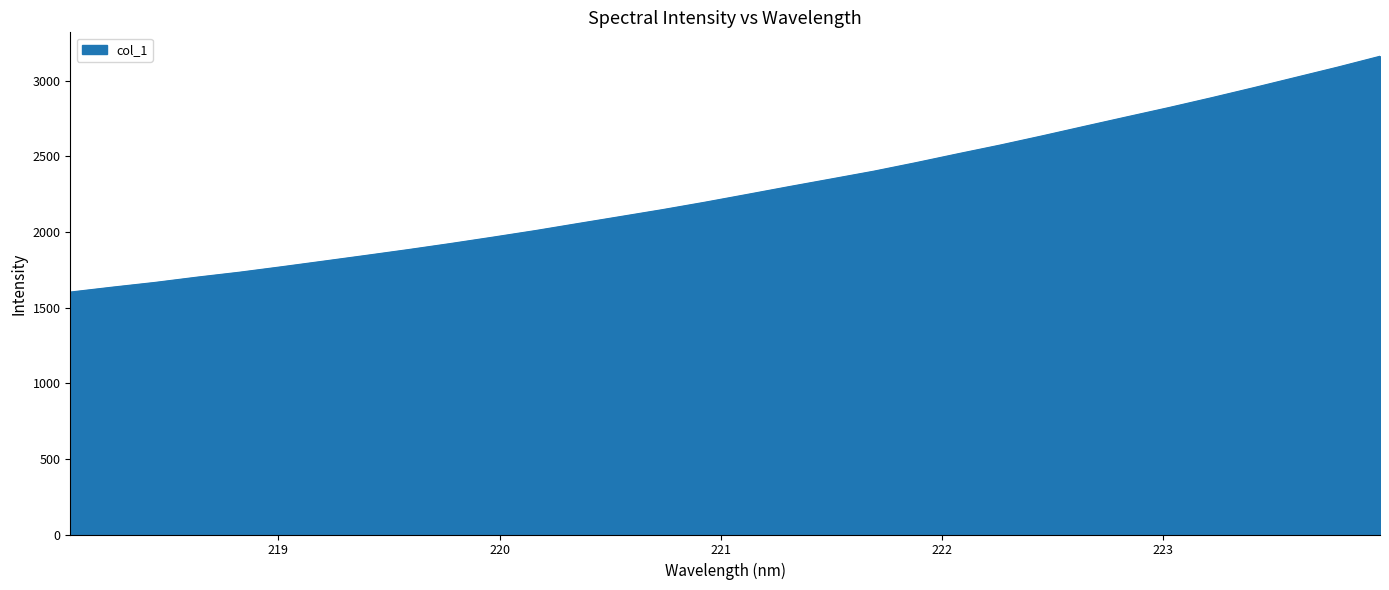

What is the smallest value displayed?

1603.4